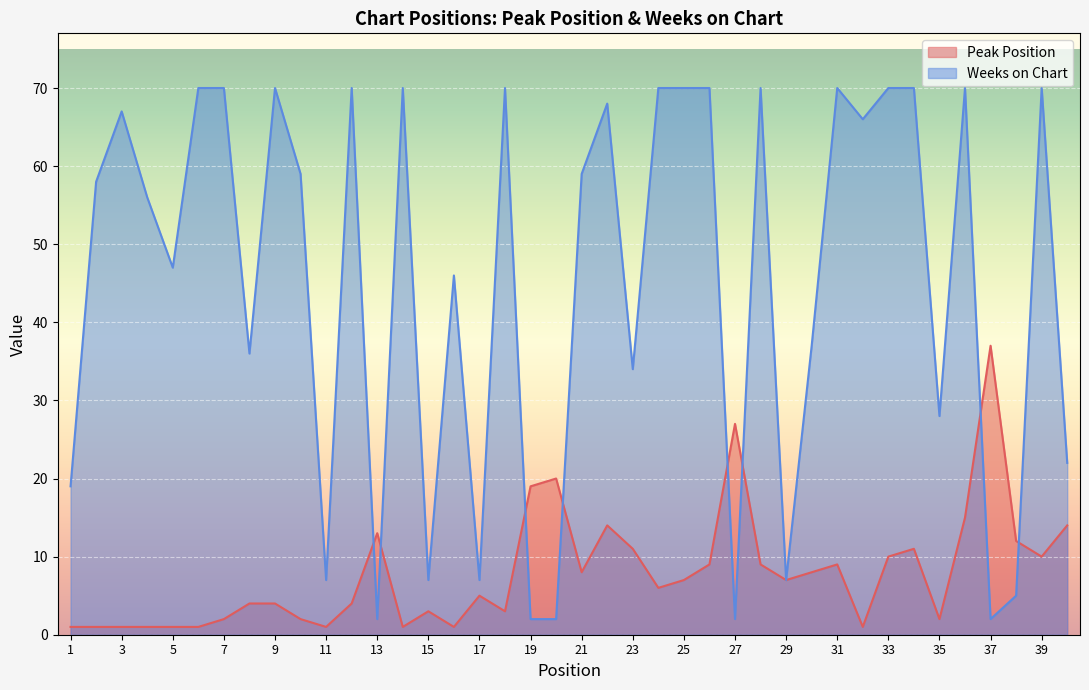

Reading left to right, transcribe all the data shown in this chart.

Peak Position: 1=1	2=1	3=1	4=1	5=1	6=1	7=2	8=4	9=4	10=2	11=1	12=4	13=13	14=1	15=3	16=1	17=5	18=3	19=19	20=20	21=8	22=14	23=11	24=6	25=7	26=9	27=27	28=9	29=7	30=8	31=9	32=1	33=10	34=11	35=2	36=15	37=37	38=12	39=10	40=14
Weeks on Chart: 1=19	2=58	3=67	4=56	5=47	6=70	7=70	8=36	9=70	10=59	11=7	12=70	13=2	14=70	15=7	16=46	17=7	18=70	19=2	20=2	21=59	22=68	23=34	24=70	25=70	26=70	27=2	28=70	29=7	30=37	31=70	32=66	33=70	34=70	35=28	36=70	37=2	38=5	39=70	40=22